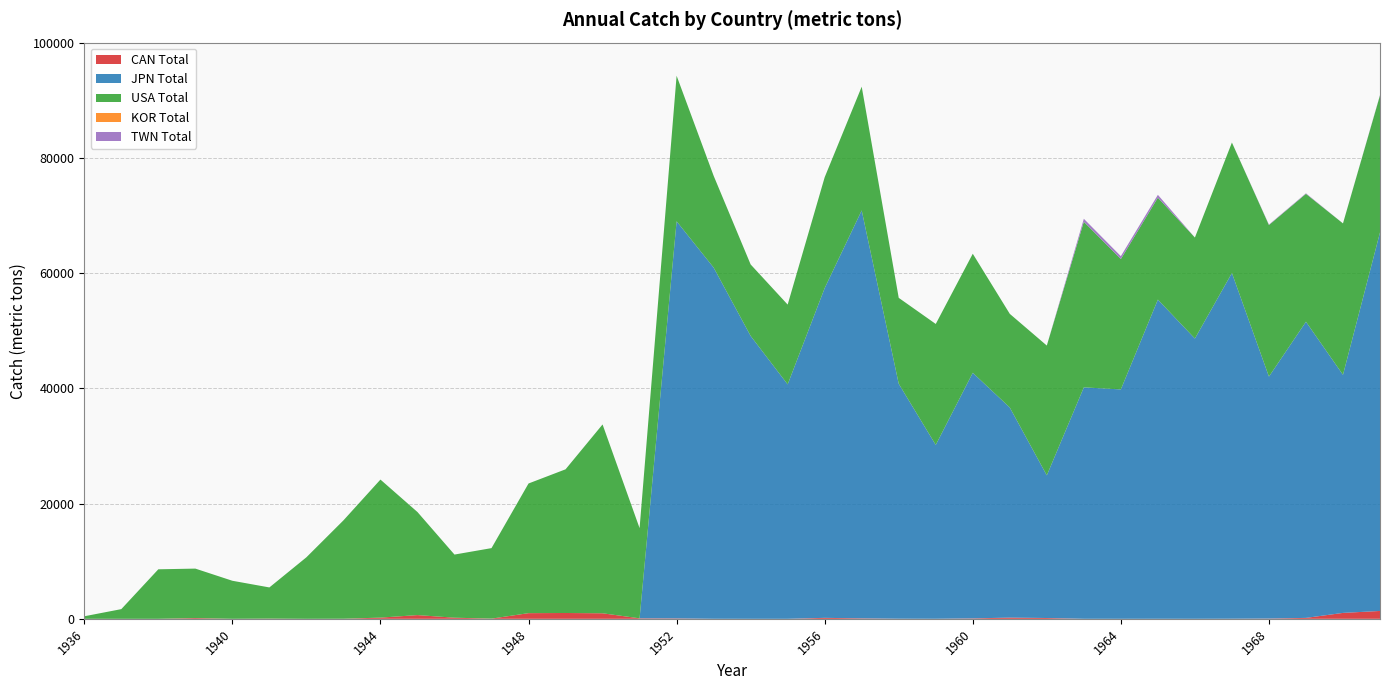

Reading left to right, list all the values displayed in this chart.

CAN Total: 1936=0	1937=0	1938=0	1939=129	1940=2	1941=35	1942=0	1943=13	1944=210	1945=648	1946=196	1947=36	1948=984	1949=1012	1950=961	1951=86	1952=71	1953=5	1954=0	1955=0	1956=170	1957=80	1958=17	1959=8	1960=74	1961=212	1962=141	1963=4	1964=1	1965=5	1966=3	1967=15	1968=44	1969=161	1970=1028	1971=1365
JPN Total: 1936=0	1937=0	1938=0	1939=0	1940=0	1941=0	1942=0	1943=0	1944=0	1945=0	1946=0	1947=0	1948=0	1949=0	1950=0	1951=0	1952=68920	1953=60956	1954=49094	1955=40685	1956=57231	1957=70800	1958=40777	1959=30169	1960=42624	1961=36462	1962=24757	1963=40165	1964=39813	1965=55394	1966=48640	1967=60002	1968=41992	1969=51398	1970=41319	1971=65691
USA Total: 1936=442	1937=1681	1938=8594	1939=8586	1940=6603	1941=5412	1942=10678	1943=17071	1944=23957	1945=17886	1946=10955	1947=12235	1948=22502	1949=24934	1950=32773	1951=15653	1952=25262	1953=15934	1954=12406	1955=13850	1956=19239	1957=21473	1958=14910	1959=20995	1960=20661	1961=16253	1962=22526	1963=28740	1964=22627	1965=17694	1966=17529	1967=22646	1968=26302	1969=22195	1970=26279	1971=23783
KOR Total: 1936=0	1937=0	1938=0	1939=0	1940=0	1941=0	1942=0	1943=0	1944=0	1945=0	1946=0	1947=0	1948=0	1949=0	1950=0	1951=0	1952=0	1953=0	1954=0	1955=0	1956=0	1957=0	1958=0	1959=0	1960=0	1961=0	1962=0	1963=0	1964=0	1965=0	1966=0	1967=0	1968=0	1969=0	1970=0	1971=0
TWN Total: 1936=0	1937=0	1938=0	1939=0	1940=0	1941=0	1942=0	1943=0	1944=0	1945=0	1946=0	1947=0	1948=0	1949=0	1950=0	1951=0	1952=0	1953=0	1954=0	1955=0	1956=0	1957=0	1958=0	1959=0	1960=0	1961=0	1962=0	1963=519	1964=499	1965=488	1966=0	1967=0	1968=72	1969=93	1970=0	1971=72